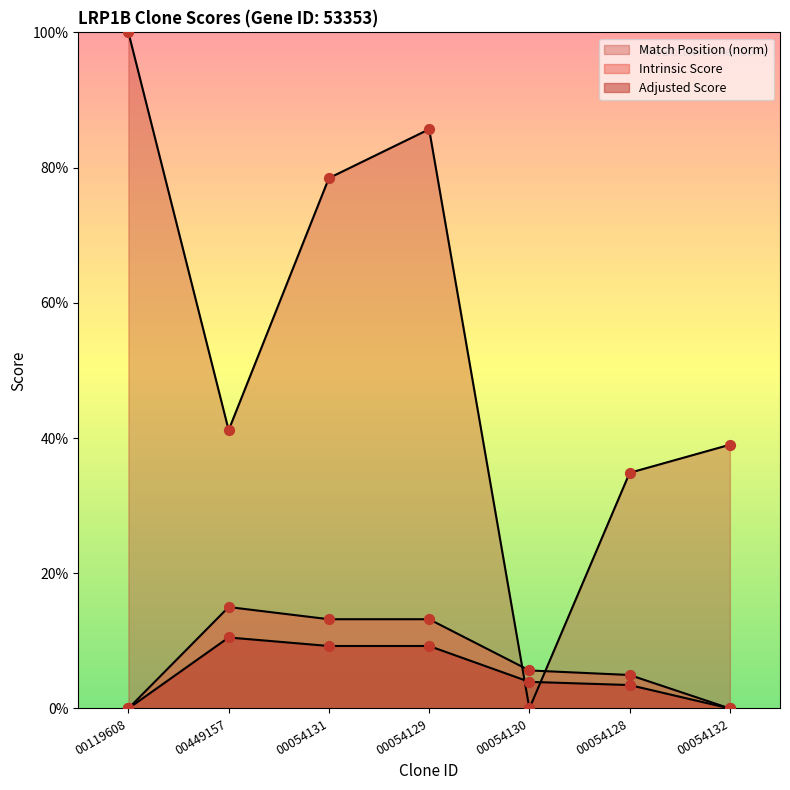

What is the total value across all series at 00449157?

66.7